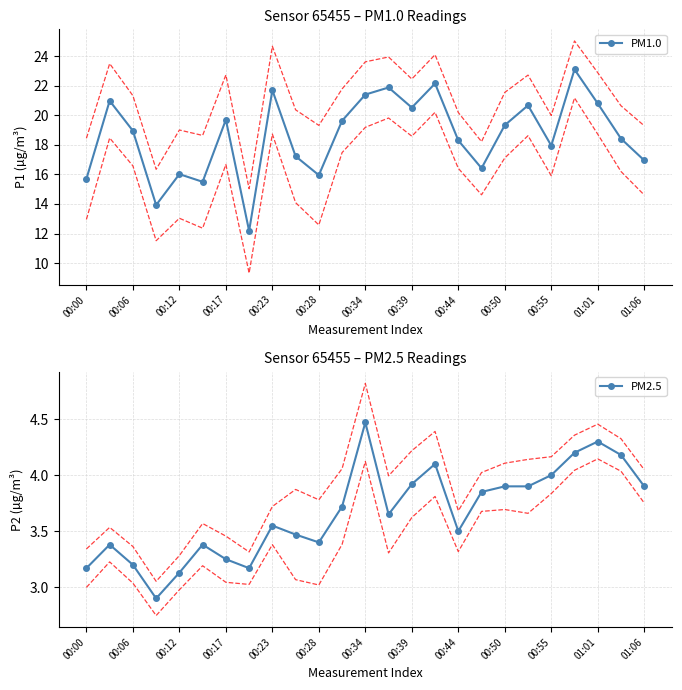

Reading right to left, transcribe all the data shown in this chart.

PM1.0: 16.9	18.4	20.8	23.1	17.9	20.7	19.3	16.4	18.3	22.1	20.5	21.9	21.4	19.6	15.9	17.2	21.7	12.2	19.7	15.5	16.0	13.9	18.9	21.0	15.7
PM2.5: 3.9	4.2	4.3	4.2	4.0	3.9	3.9	3.9	3.5	4.1	3.9	3.6	4.5	3.7	3.4	3.5	3.5	3.2	3.2	3.4	3.1	2.9	3.2	3.4	3.2